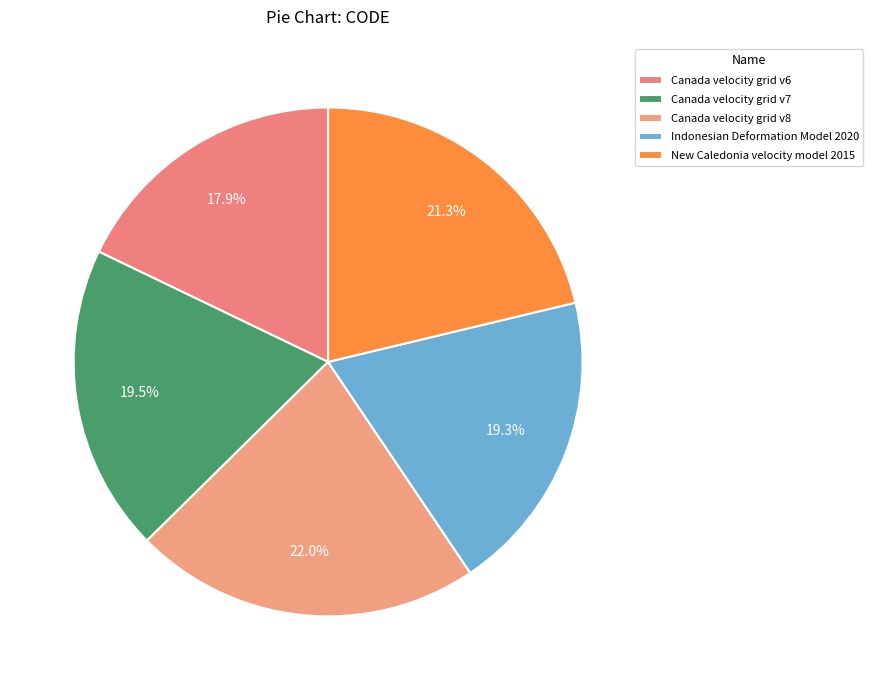

To the nearest percent, what is the difference between the largest and smallest slice percentages?

4%